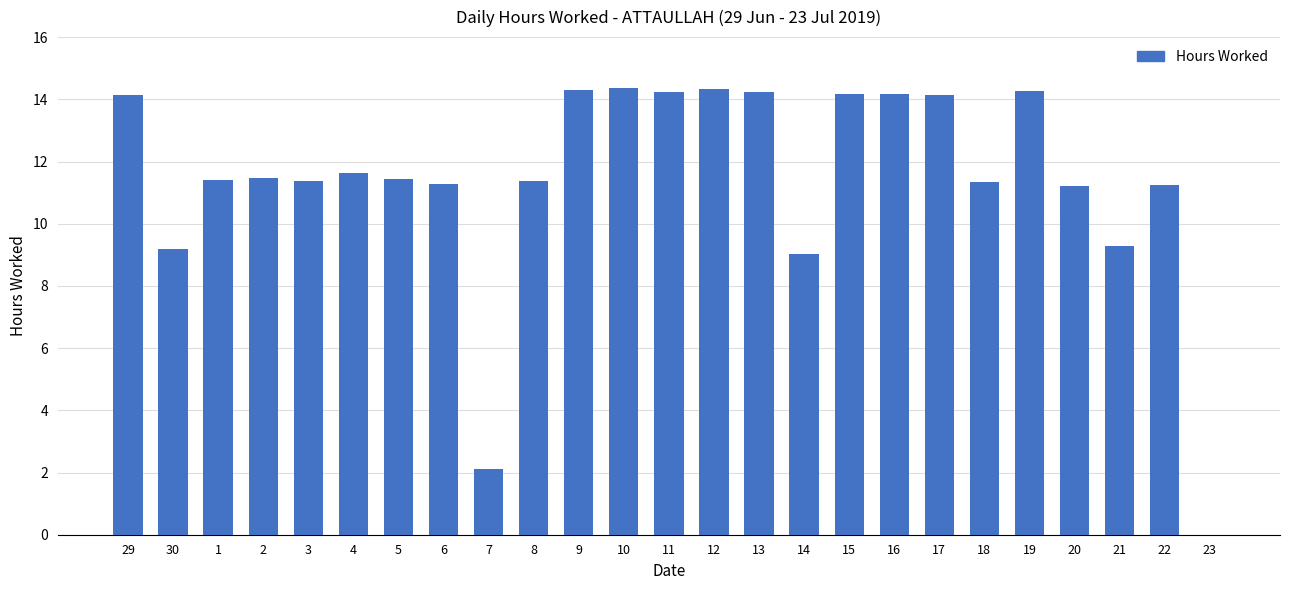

What is the ratio of the value at 22 to the value at 21?

1.2